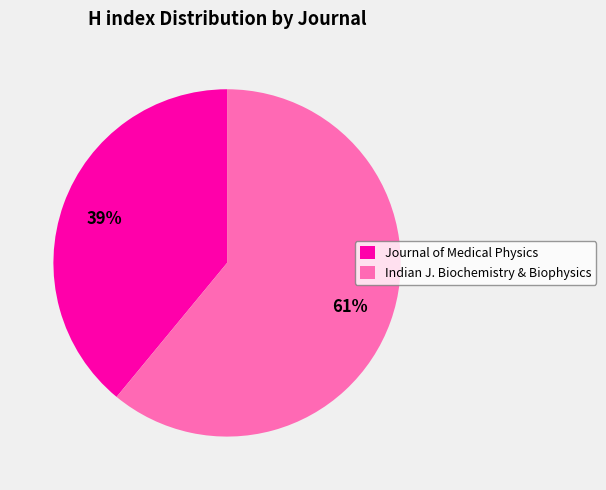

Which category has the biggest portion of the pie?

Indian J. Biochemistry & Biophysics